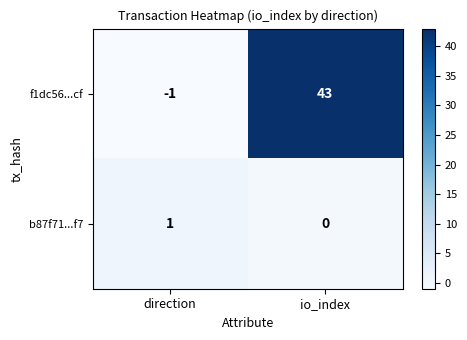

What is the average value of the f1dc56...cf series?

21